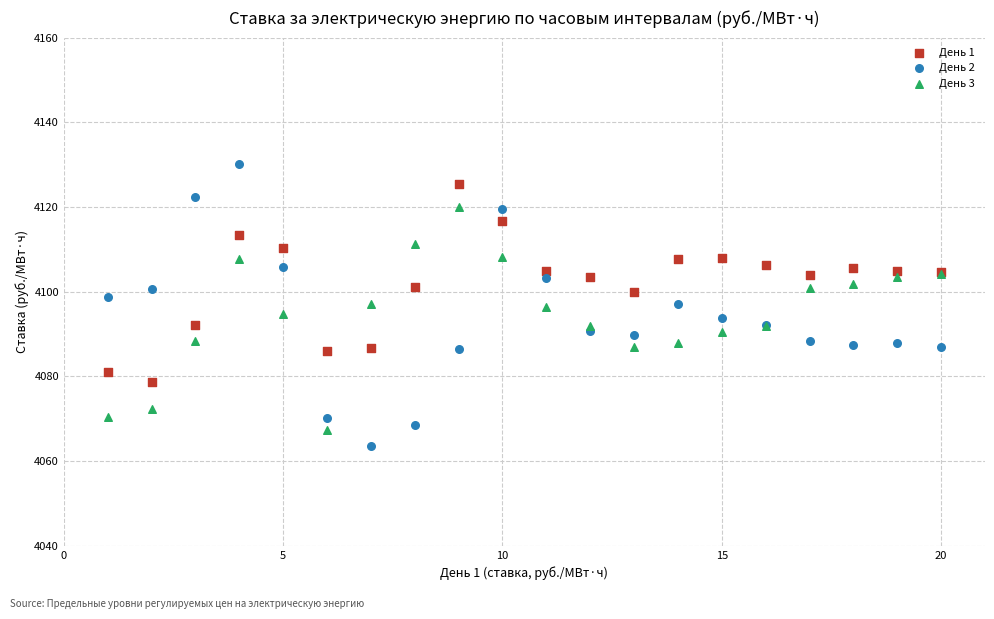

What is the X range (max minus min) for the scatter plot?

19.0